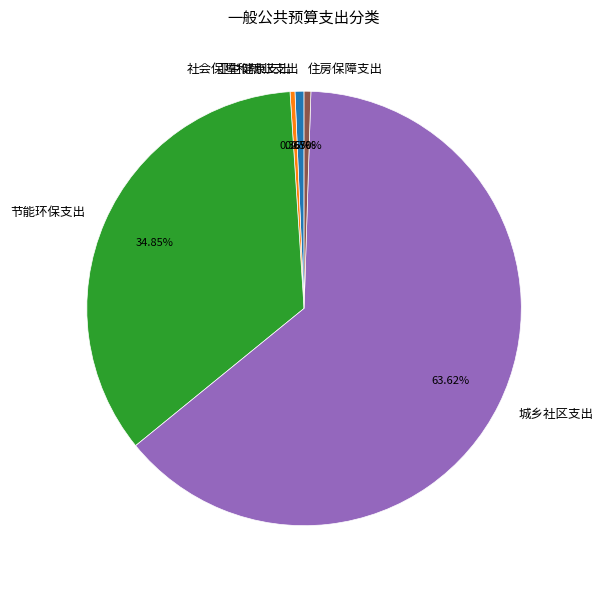

Which category accounts for the majority?

城乡社区支出